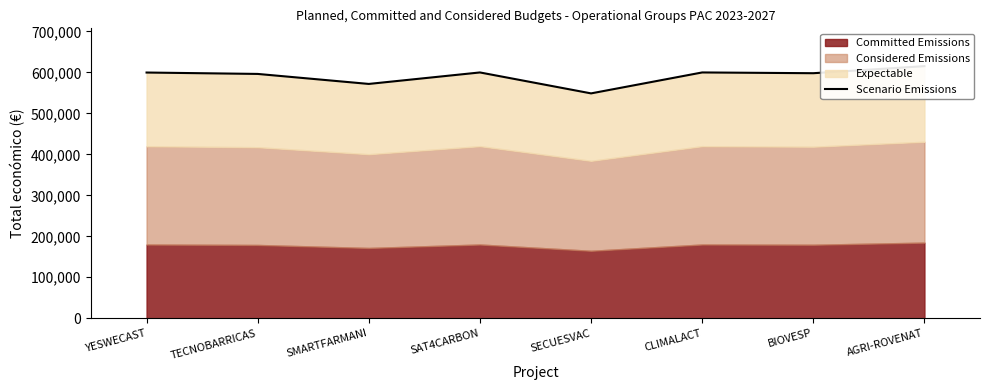

The value at SMARTFARMANI is 571965. True or false?

True